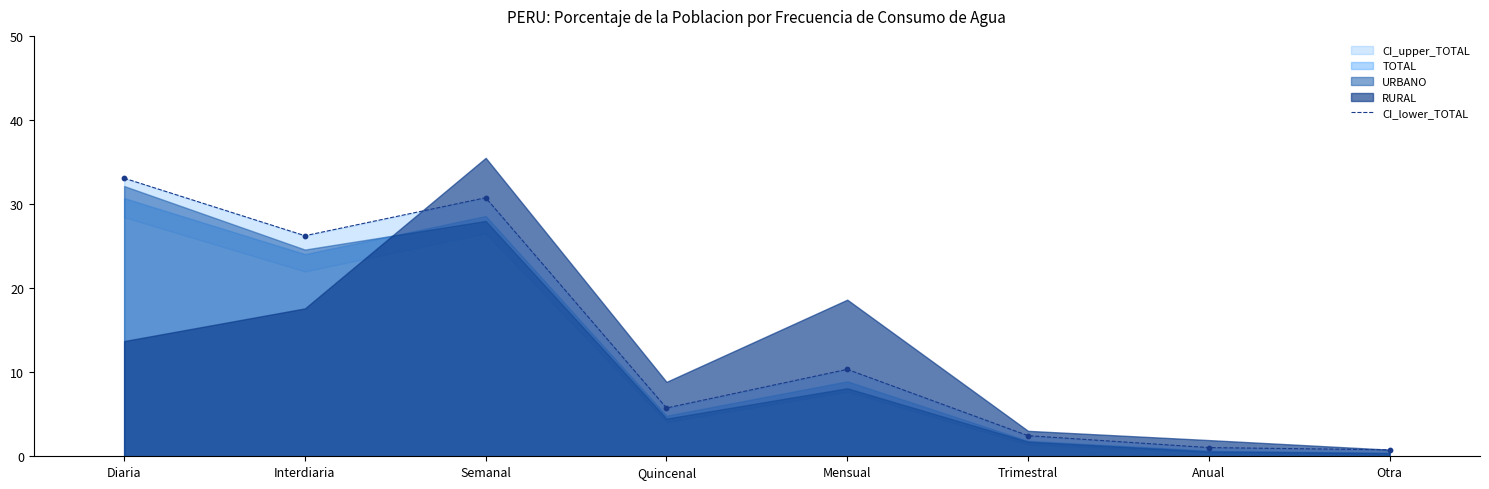

What is the change in value from Semanal to Quincenal?

-25.0